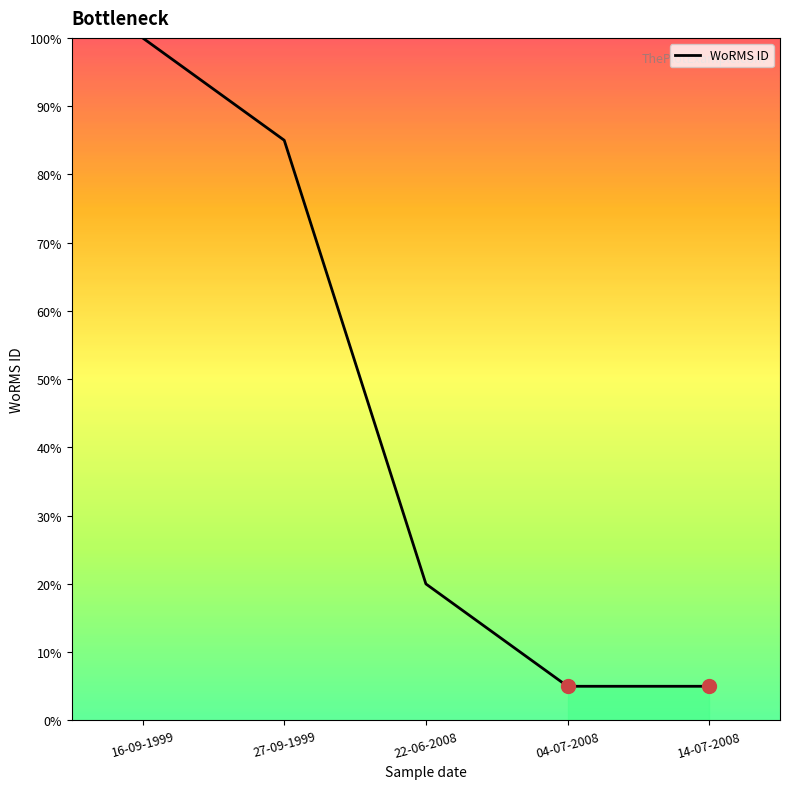

Where is the data nearest to the value 52?

22-06-2008